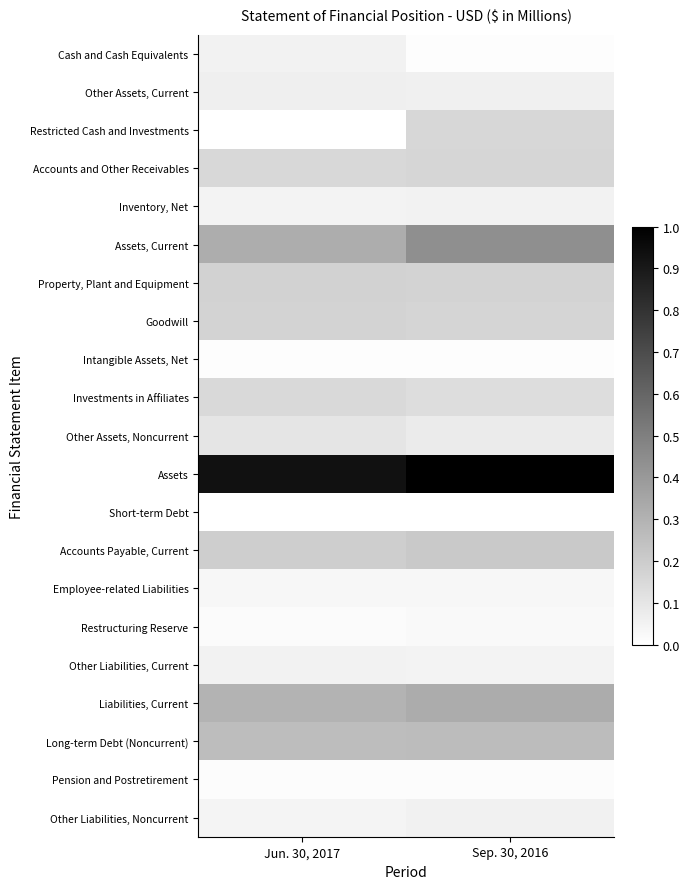

Reading right to left, transcribe all the data shown in this chart.

Cash and Cash Equivalents: Sep. 30, 2016=0.0	Jun. 30, 2017=0.1
Other Assets, Current: Sep. 30, 2016=0.1	Jun. 30, 2017=0.1
Restricted Cash and Investments: Sep. 30, 2016=0.2	Jun. 30, 2017=0.0
Accounts and Other Receivables: Sep. 30, 2016=0.2	Jun. 30, 2017=0.2
Inventory, Net: Sep. 30, 2016=0.1	Jun. 30, 2017=0.1
Assets, Current: Sep. 30, 2016=0.4	Jun. 30, 2017=0.3
Property, Plant and Equipment: Sep. 30, 2016=0.2	Jun. 30, 2017=0.2
Goodwill: Sep. 30, 2016=0.2	Jun. 30, 2017=0.2
Intangible Assets, Net: Sep. 30, 2016=0.0	Jun. 30, 2017=0.0
Investments in Affiliates: Sep. 30, 2016=0.1	Jun. 30, 2017=0.2
Other Assets, Noncurrent: Sep. 30, 2016=0.1	Jun. 30, 2017=0.1
Assets: Sep. 30, 2016=1.0	Jun. 30, 2017=0.9
Short-term Debt: Sep. 30, 2016=0.0	Jun. 30, 2017=0.0
Accounts Payable, Current: Sep. 30, 2016=0.2	Jun. 30, 2017=0.2
Employee-related Liabilities: Sep. 30, 2016=0.0	Jun. 30, 2017=0.0
Restructuring Reserve: Sep. 30, 2016=0.0	Jun. 30, 2017=0.0
Other Liabilities, Current: Sep. 30, 2016=0.0	Jun. 30, 2017=0.1
Liabilities, Current: Sep. 30, 2016=0.3	Jun. 30, 2017=0.3
Long-term Debt (Noncurrent): Sep. 30, 2016=0.3	Jun. 30, 2017=0.3
Pension and Postretirement: Sep. 30, 2016=0.0	Jun. 30, 2017=0.0
Other Liabilities, Noncurrent: Sep. 30, 2016=0.1	Jun. 30, 2017=0.0